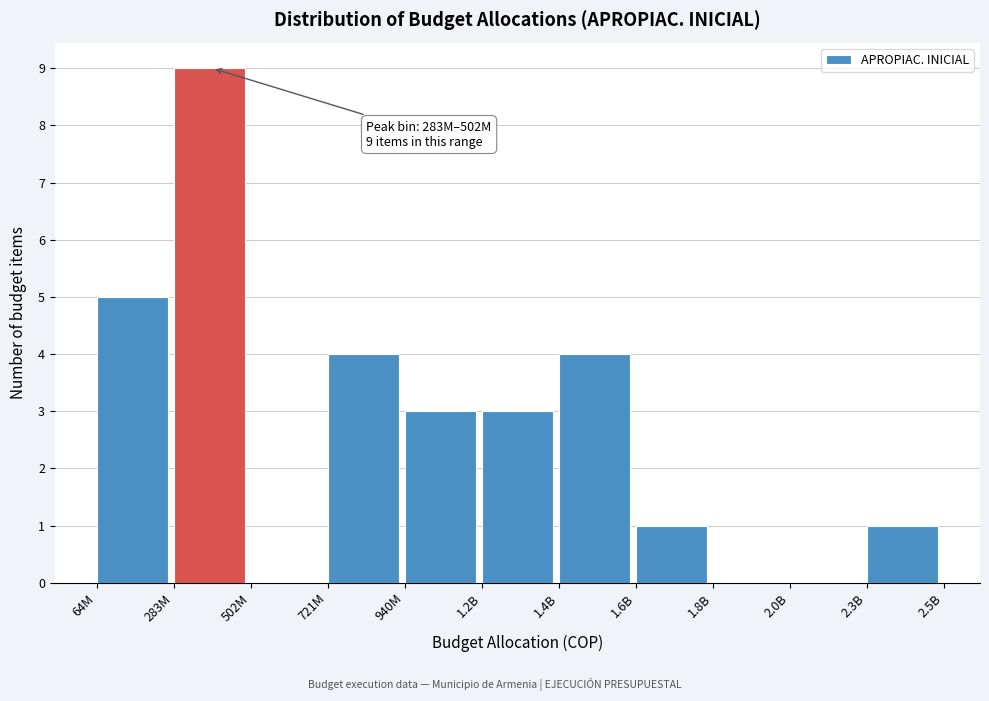

Reading left to right, extract all data points from this chart.

64M=5	283M=9	502M=0	721M=4	940M=3	1.2B=3	1.4B=4	1.6B=1	1.8B=0	2.0B=0	2.3B=1